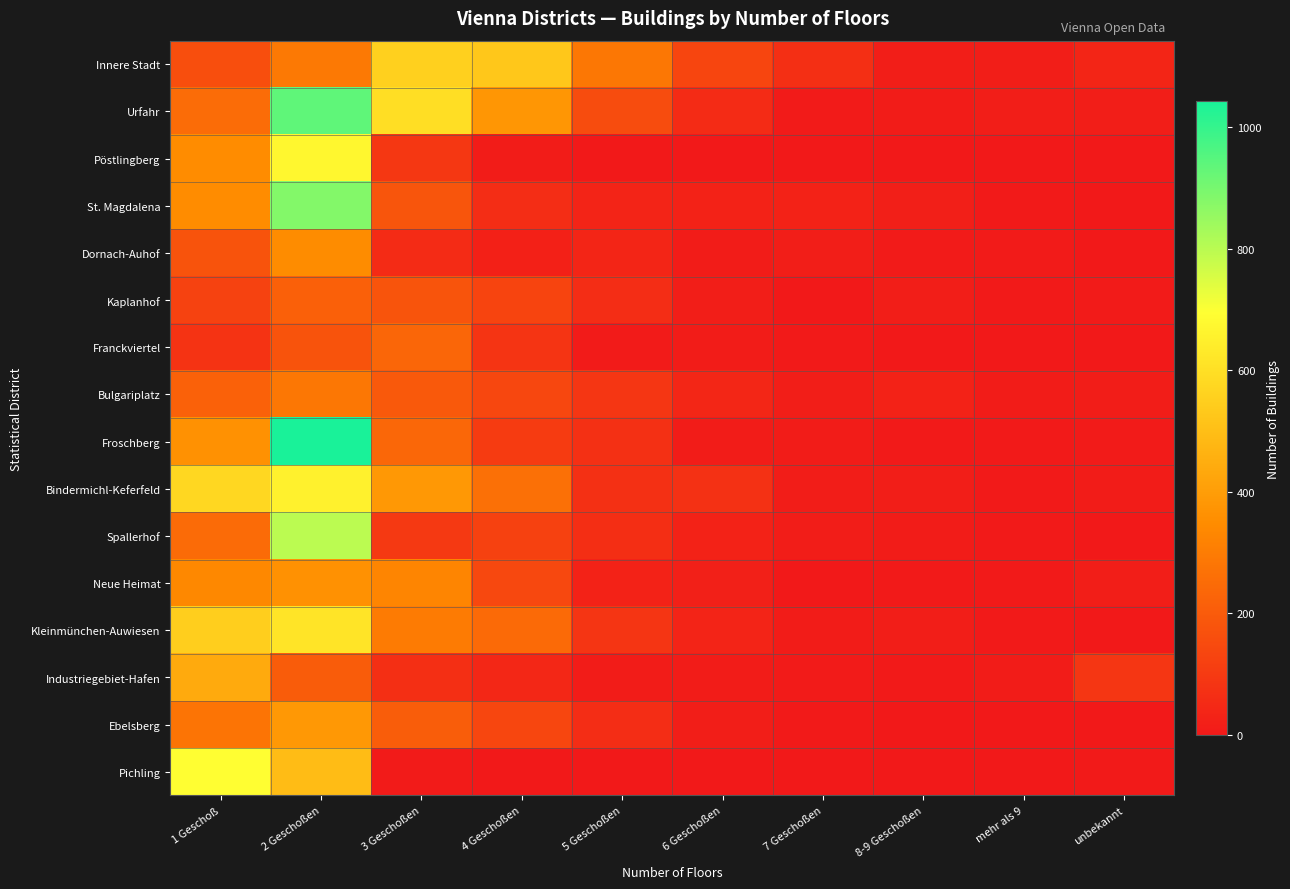

Between 4 Geschoßen and 1 Geschoß, which is larger?

4 Geschoßen